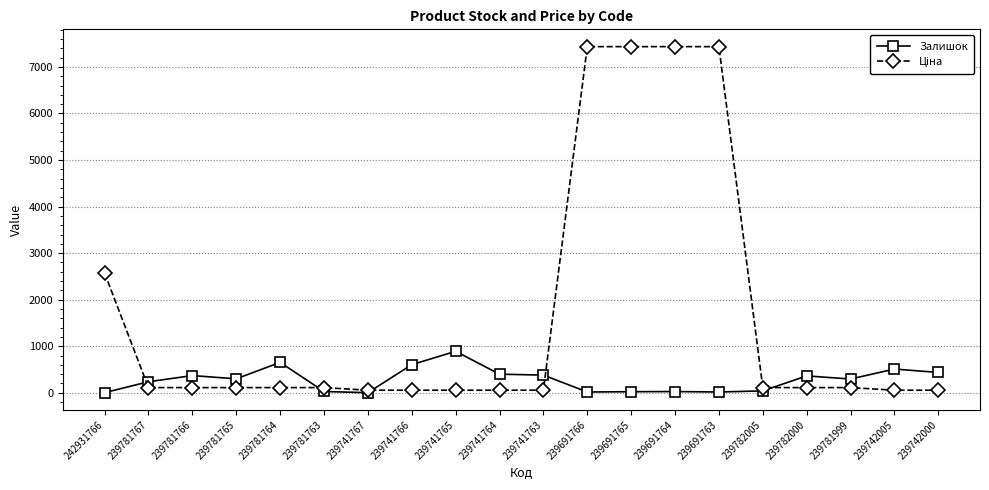

True or false: Залишок has more than 2 interior local peaks.

True